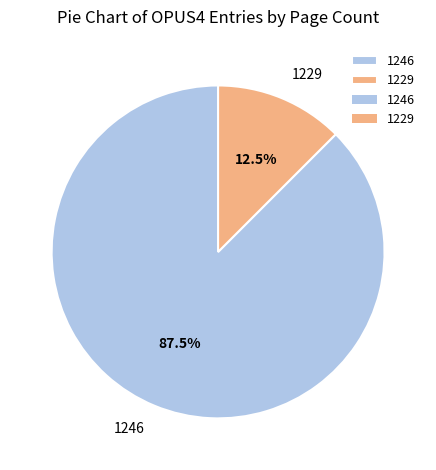

Combined, do 1246 and 1229 account for over 50%?

Yes